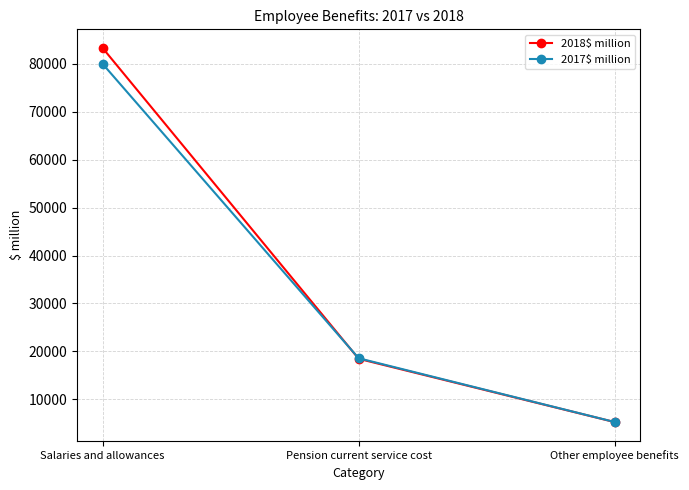

What is the label of the 2nd point from the left?

Pension current service cost